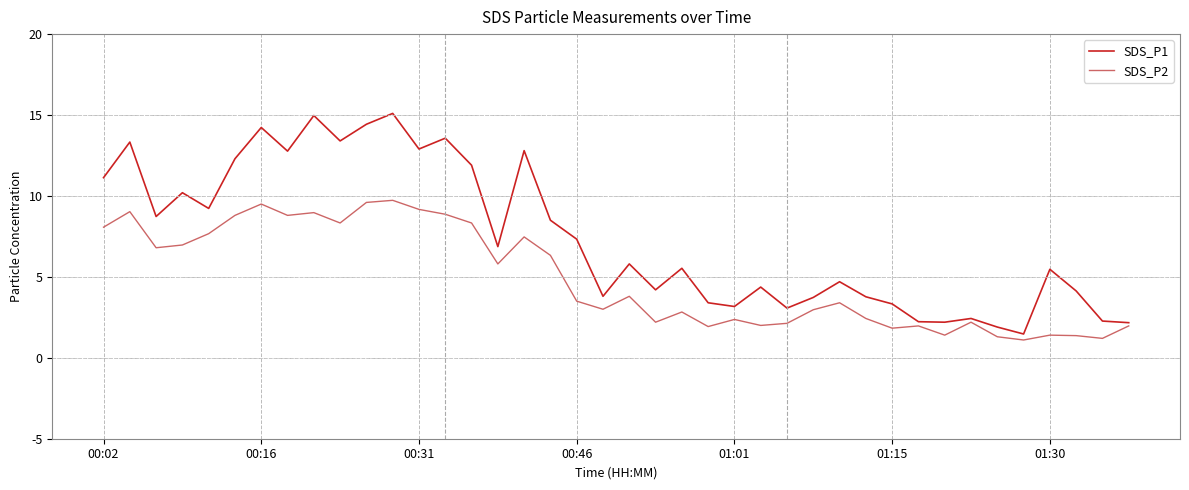

Which series has the largest total across all categories?

SDS_P1